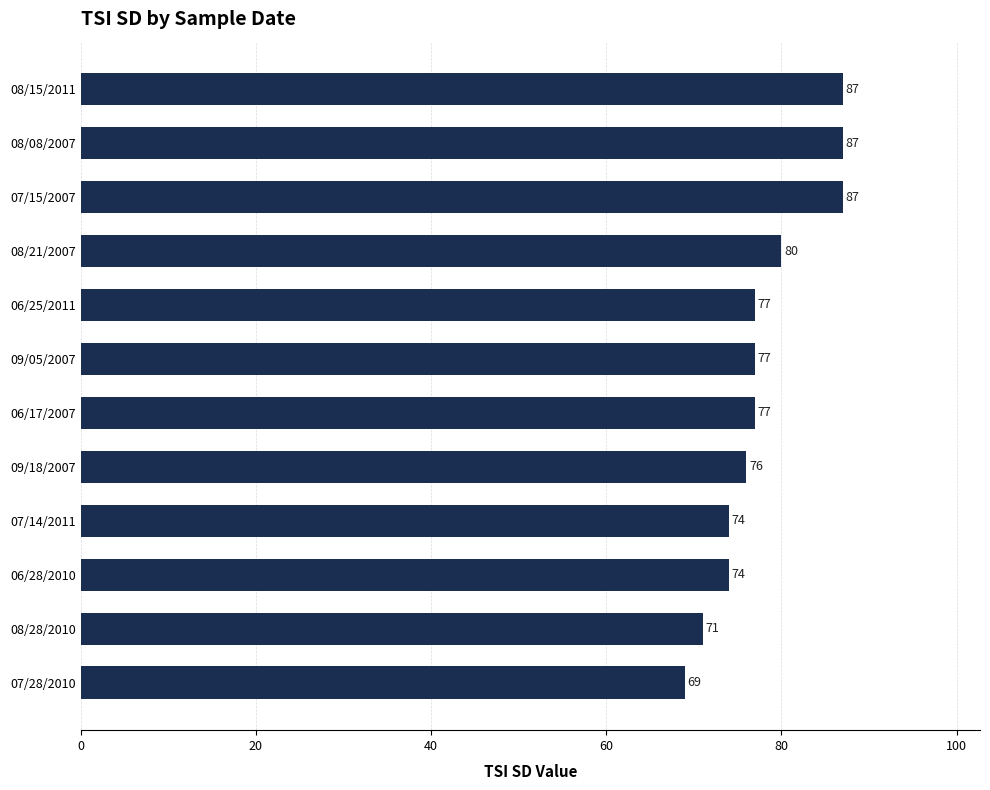

Reading bottom to top, list all the values displayed in this chart.

69	71	74	74	76	77	77	77	80	87	87	87